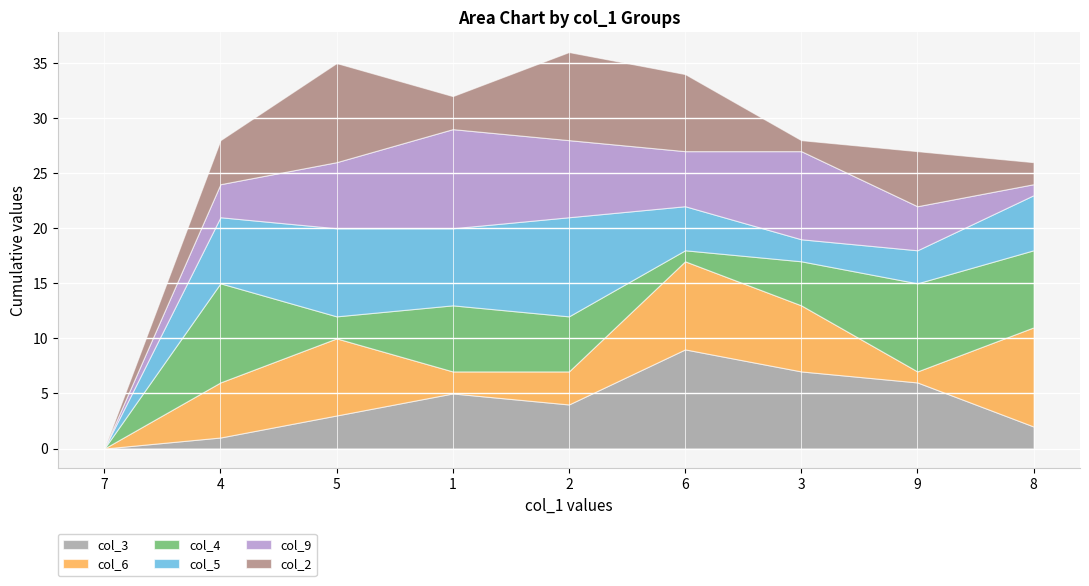

What is the maximum value shown in the chart?

9